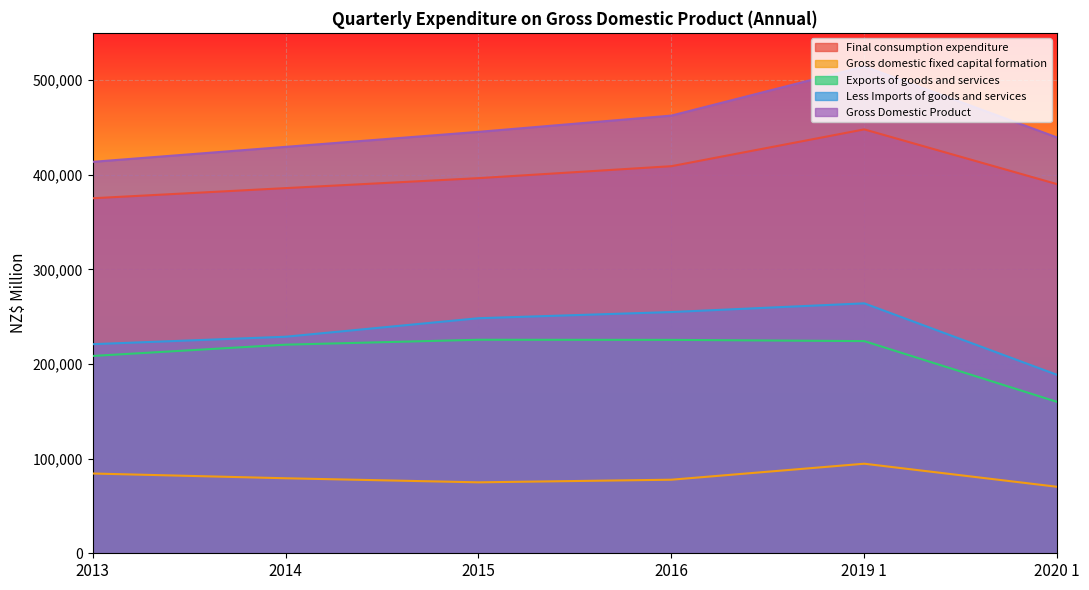

True or false: Less Imports of goods and services and Exports of goods and services cross at least once.

False